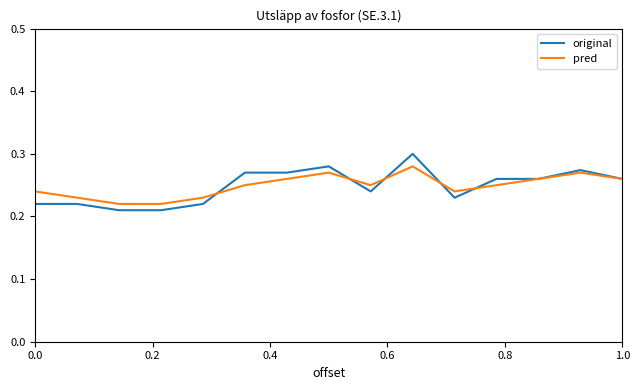

Which series has the widest spread of values?

original